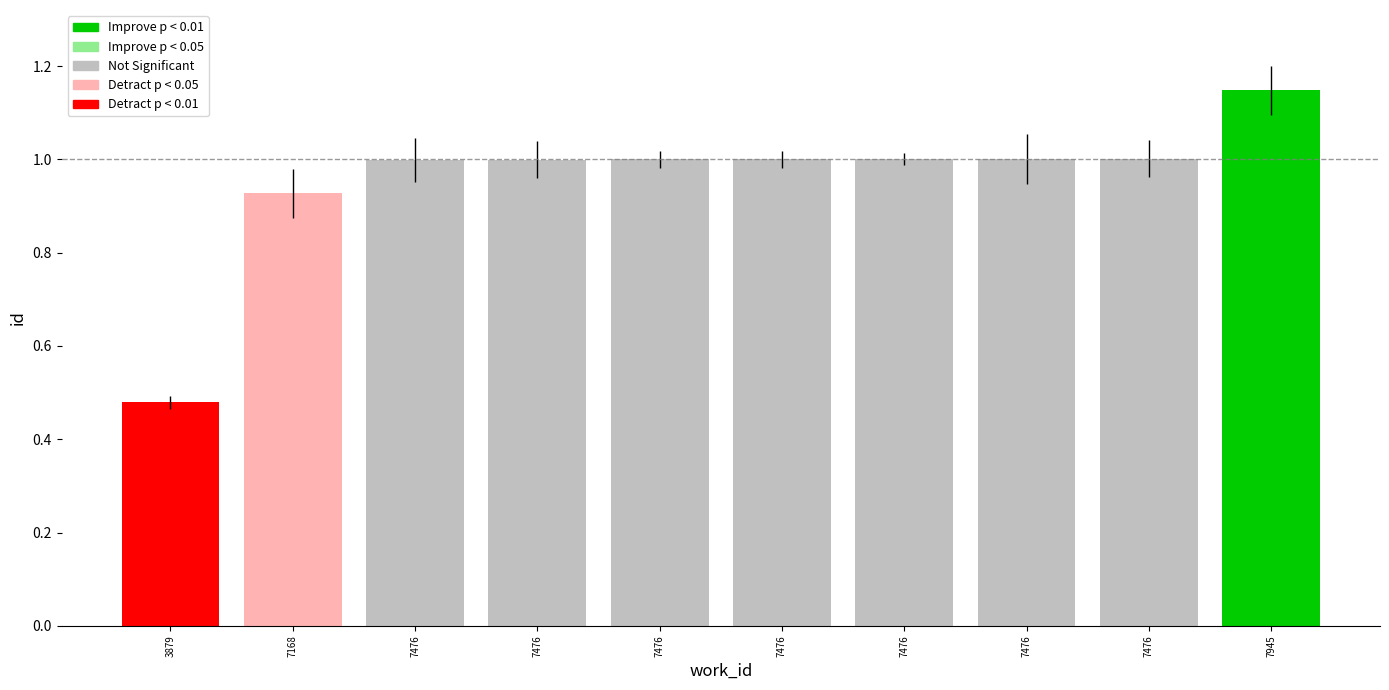

How many bars are there in total?

10